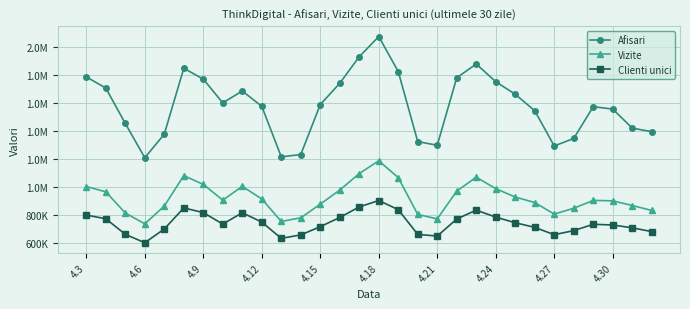

List the series in order of their overall mean, lowest first.

Clienti unici, Vizite, Afisari